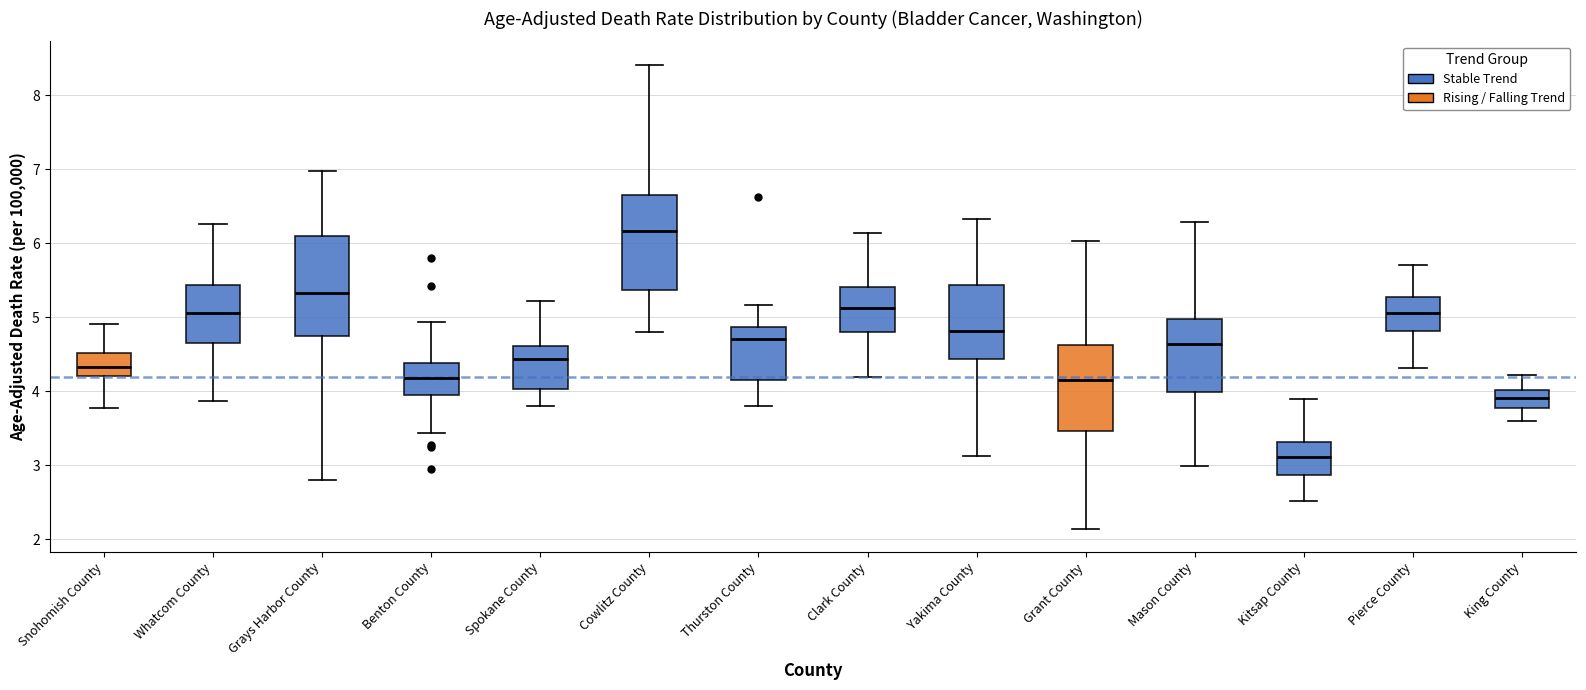

Reading left to right, transcribe this box plot: for each box, give where its median line is, the range the box spans, and where its two whiskers end, as read against the y-axis. The values are not printed on the chart, so give them approximately, as read against the axis.

Snohomish County: median 4.3, box 4.2 to 4.5, whiskers 3.8 to 4.9
Whatcom County: median 5.1, box 4.7 to 5.4, whiskers 3.9 to 6.3
Grays Harbor County: median 5.3, box 4.7 to 6.1, whiskers 2.8 to 7.0
Benton County: median 4.2, box 4.0 to 4.4, whiskers 3.4 to 4.9
Spokane County: median 4.4, box 4.0 to 4.6, whiskers 3.8 to 5.2
Cowlitz County: median 6.2, box 5.4 to 6.7, whiskers 4.8 to 8.4
Thurston County: median 4.7, box 4.2 to 4.9, whiskers 3.8 to 5.2
Clark County: median 5.1, box 4.8 to 5.4, whiskers 4.2 to 6.1
Yakima County: median 4.8, box 4.4 to 5.4, whiskers 3.1 to 6.3
Grant County: median 4.1, box 3.5 to 4.6, whiskers 2.1 to 6.0
Mason County: median 4.6, box 4.0 to 5.0, whiskers 3.0 to 6.3
Kitsap County: median 3.1, box 2.9 to 3.3, whiskers 2.5 to 3.9
Pierce County: median 5.1, box 4.8 to 5.3, whiskers 4.3 to 5.7
King County: median 3.9, box 3.8 to 4.0, whiskers 3.6 to 4.2